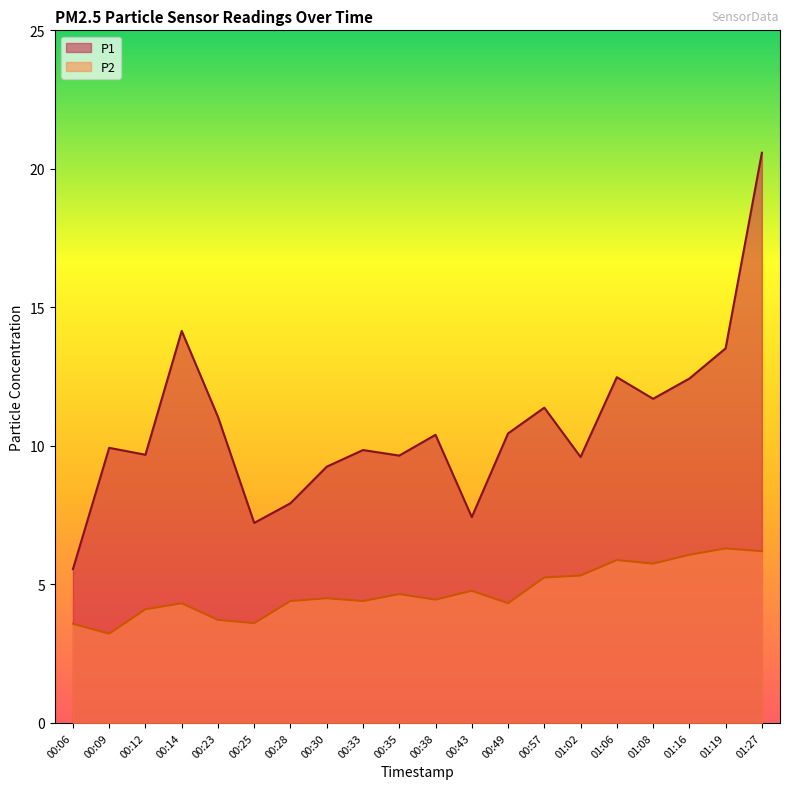

How many categories are shown in the chart?

20